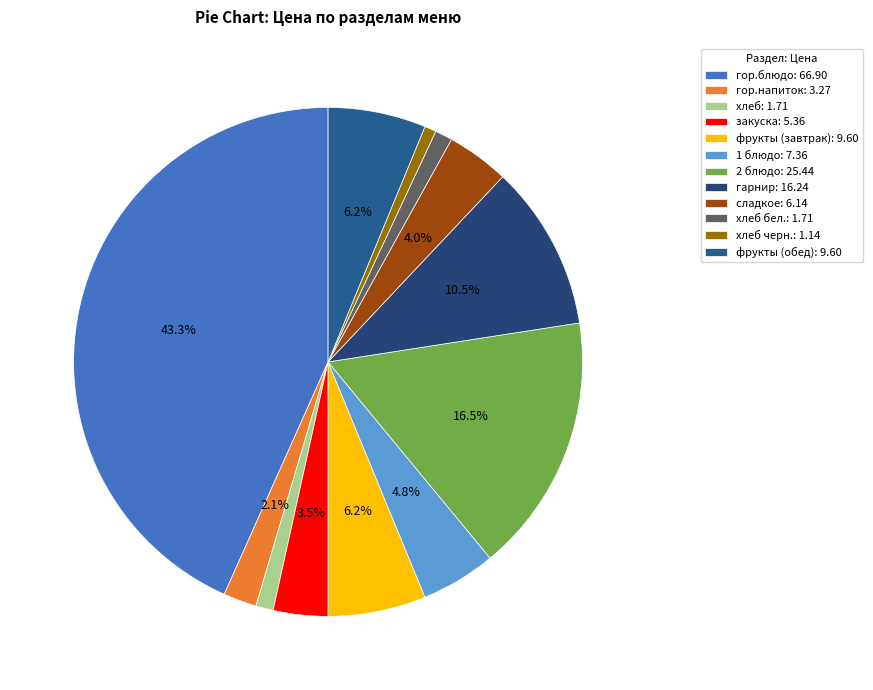

Is there any slice that represents more than half of the pie?

No